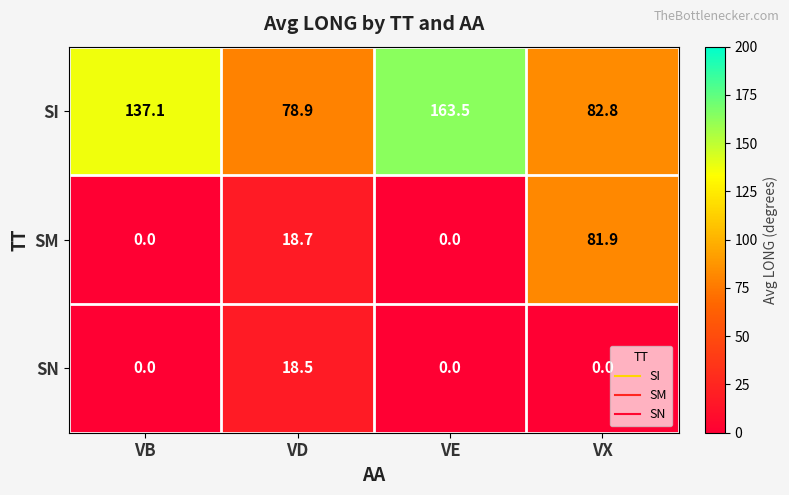

Which label corresponds to the largest value in the chart?

VE